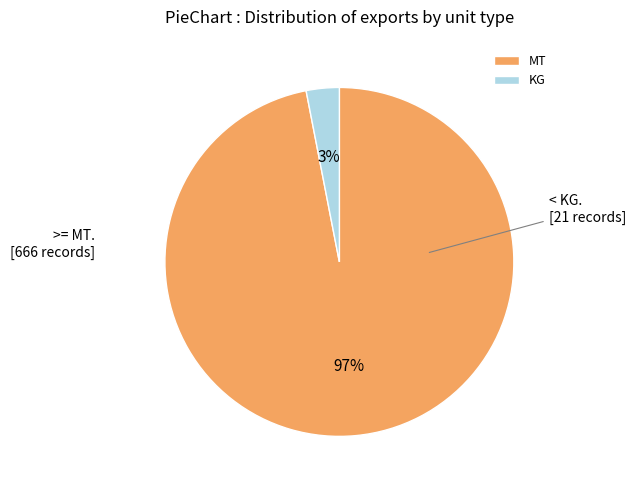

How many segments does this pie chart have?

2